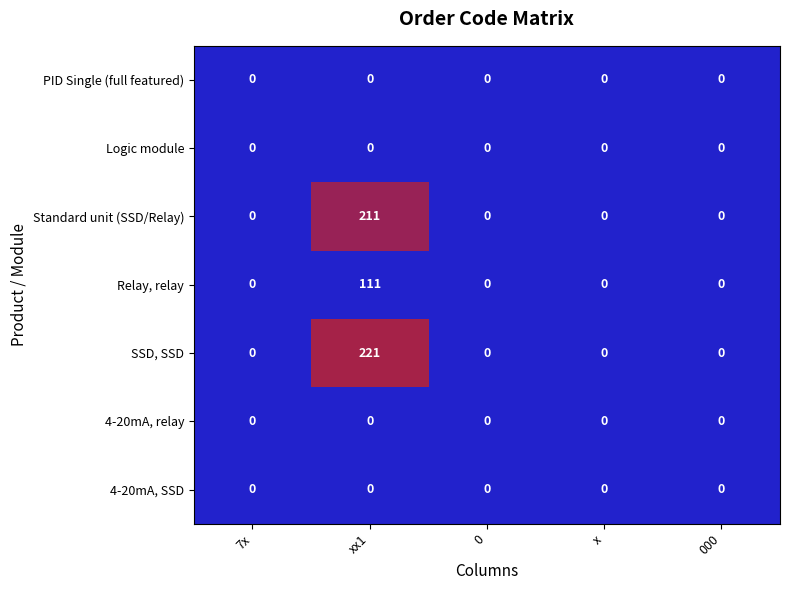

Which series has the largest total across all categories?

SSD, SSD